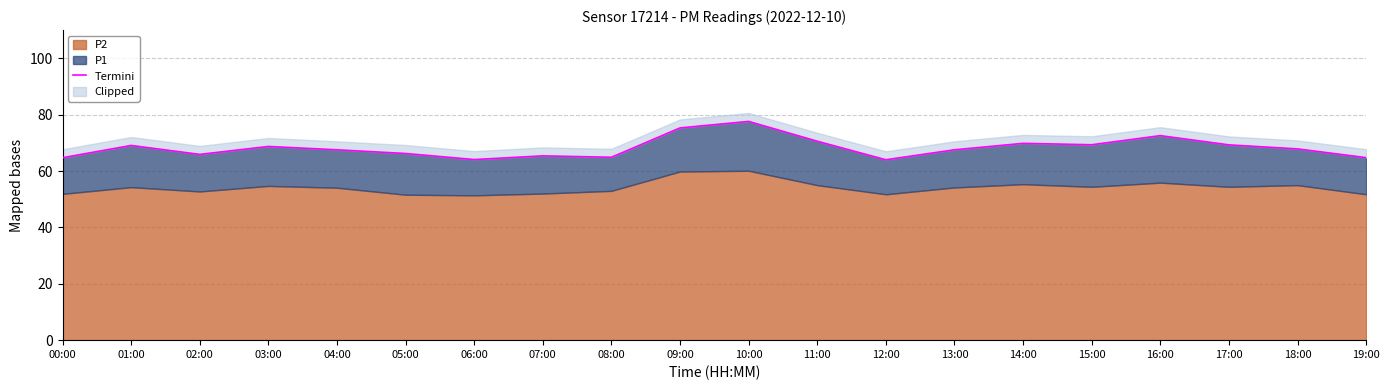

True or false: the data shows 70.6 at 11:00.

True